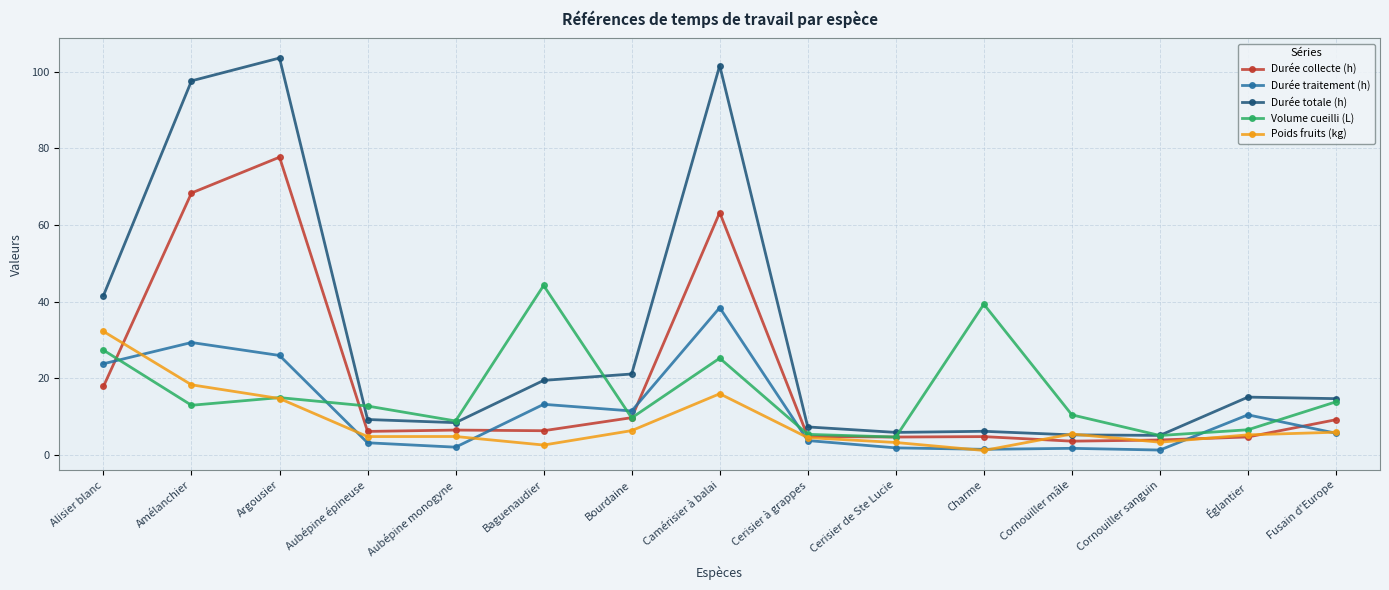

At which category does Durée totale (h) reach its first local peak?

Argousier